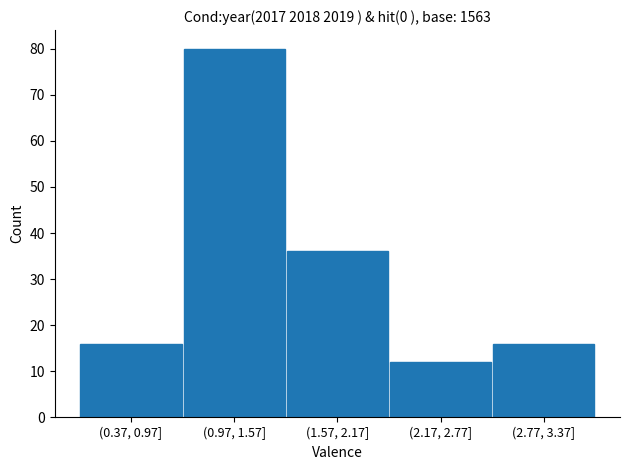

Reading left to right, extract all data points from this chart.

16	80	36	12	16